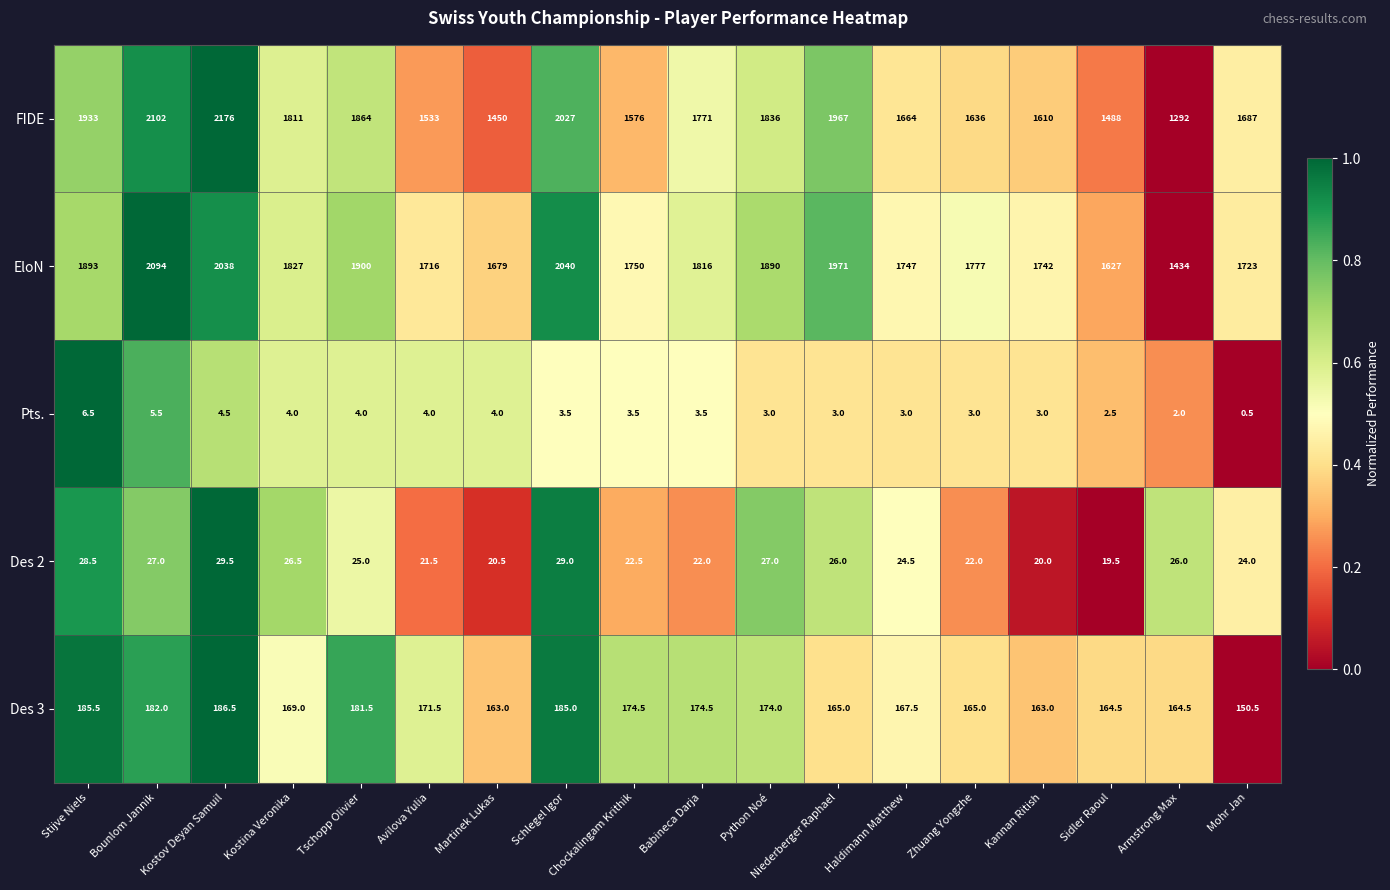

Which series has the largest range (max minus min)?

FIDE